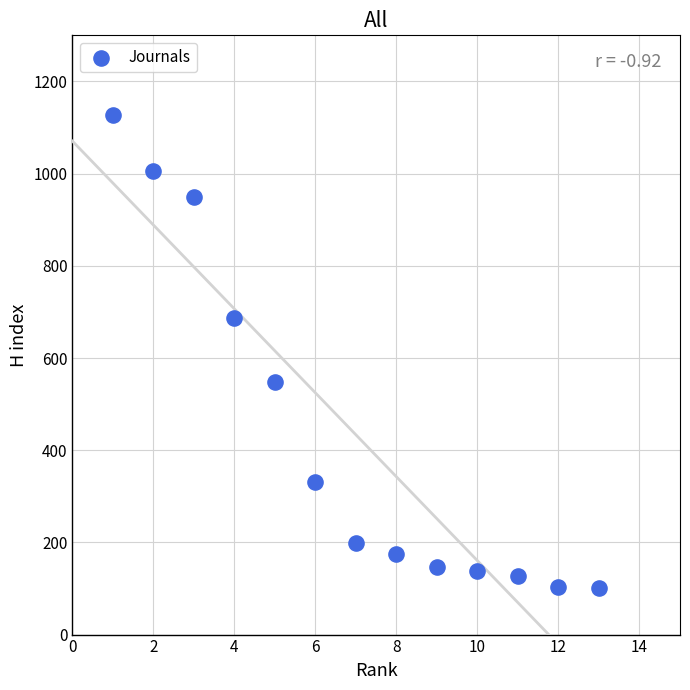

What is the range of Y values (max minus min)?

1027